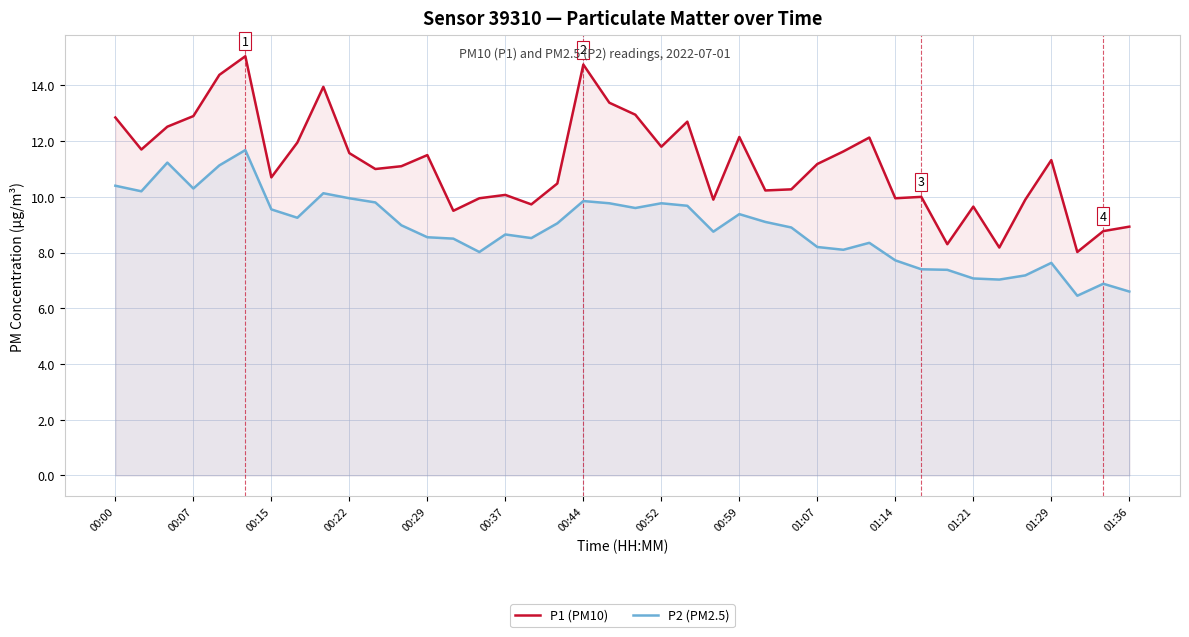

True or false: P2 (PM2.5) and P1 (PM10) intersect in this chart.

False